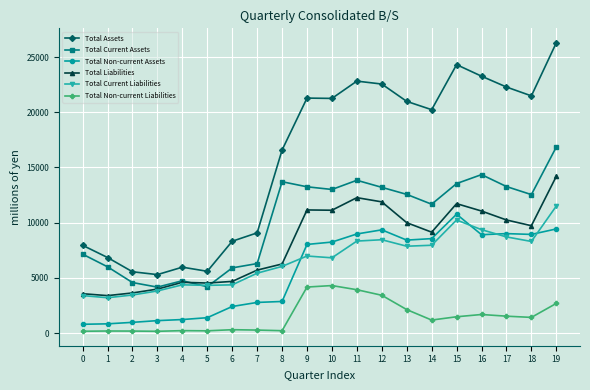

Does the chart display data point markers on the line(s)?

Yes